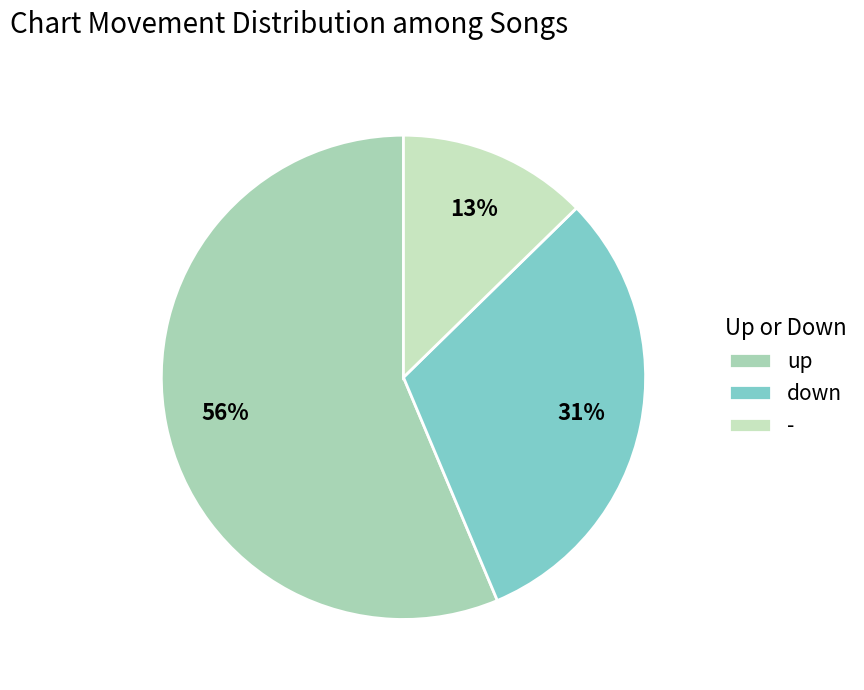

Rank the categories by value from lowest to highest.

-, down, up